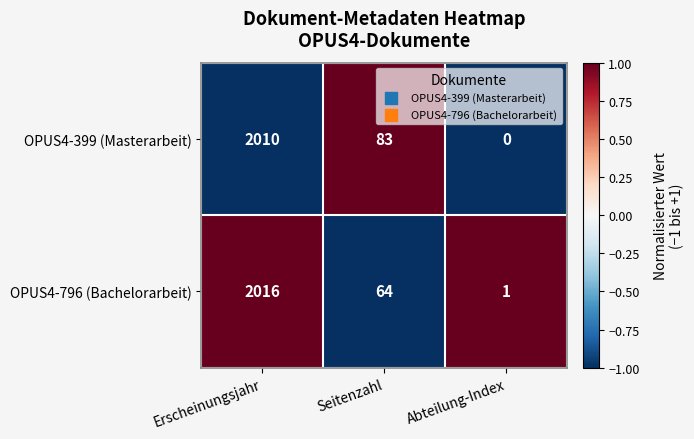

Reading left to right, list all the values displayed in this chart.

OPUS4-399 (Masterarbeit): 2010	83	0
OPUS4-796 (Bachelorarbeit): 2016	64	1